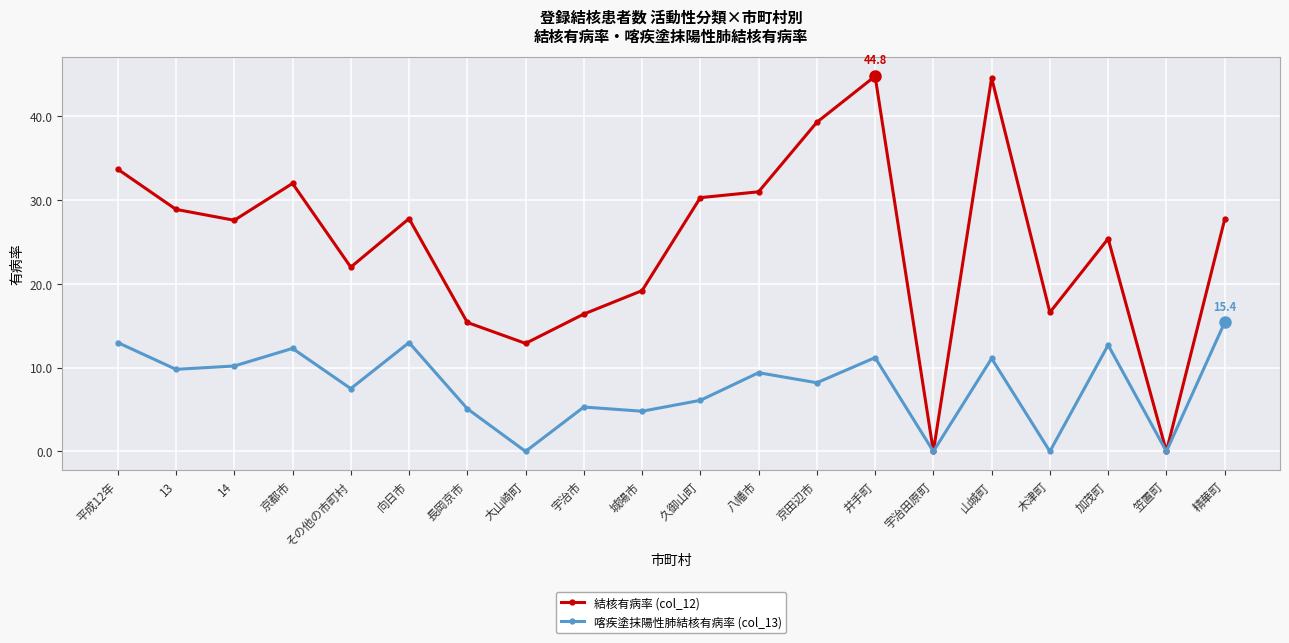

Does the chart have visible grid lines?

Yes